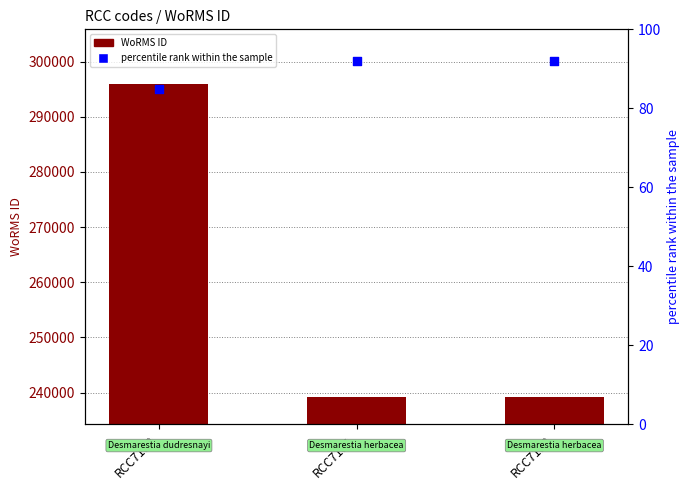

Between RCC7130 and RCC7131, which is larger?

RCC7131